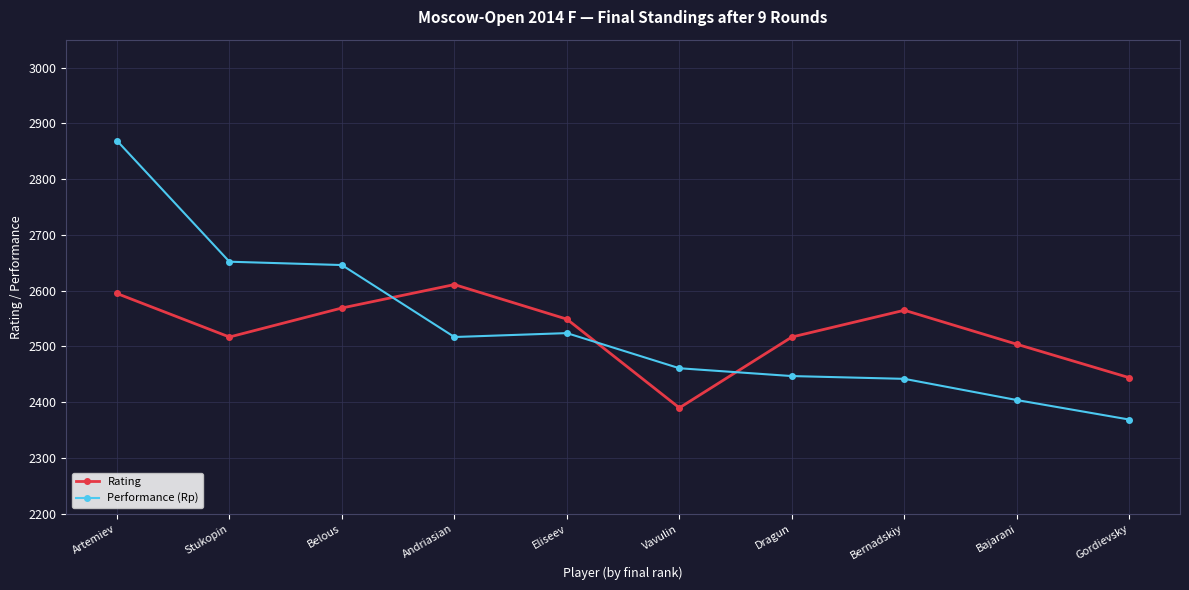

What is the greatest value displayed?

2869